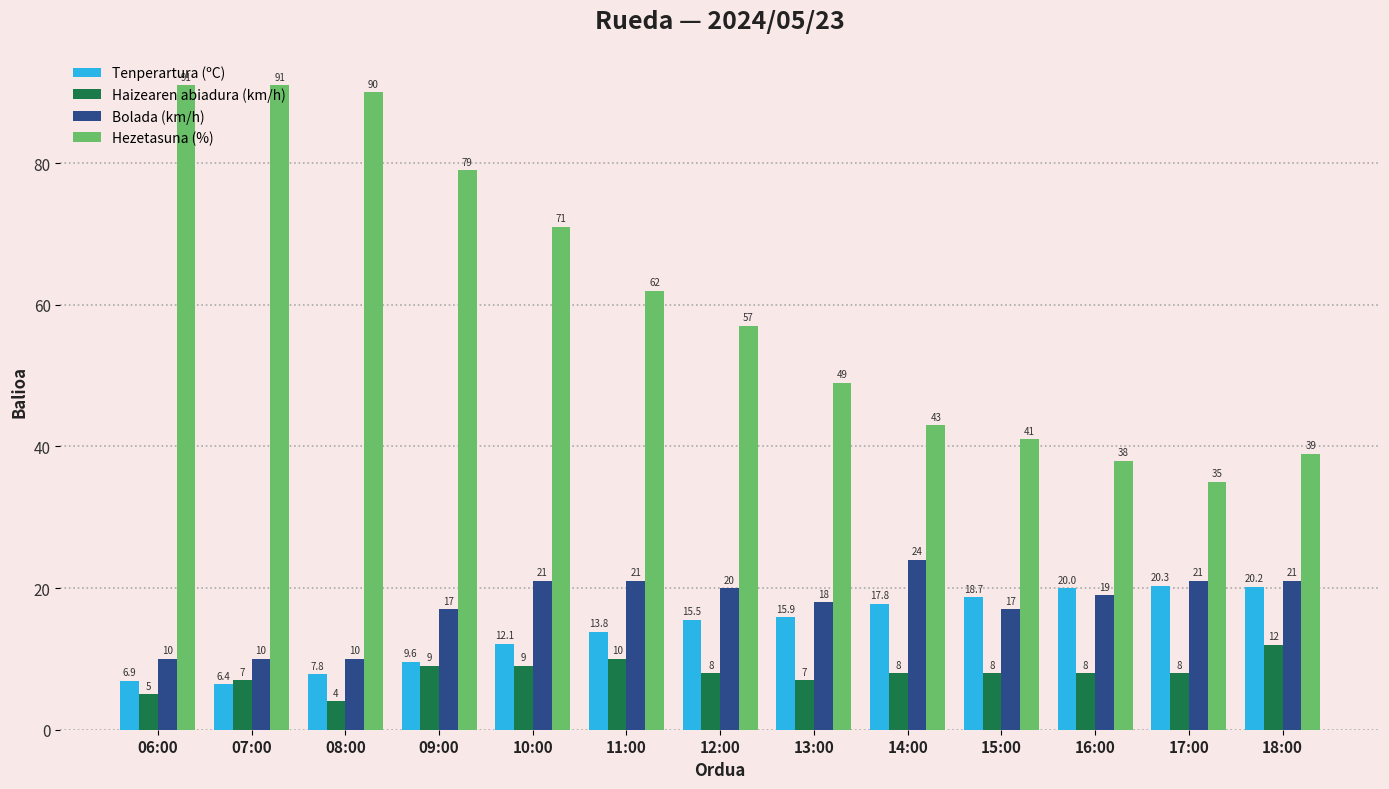

At which label is Hezetasuna (%) closest to 63?

11:00